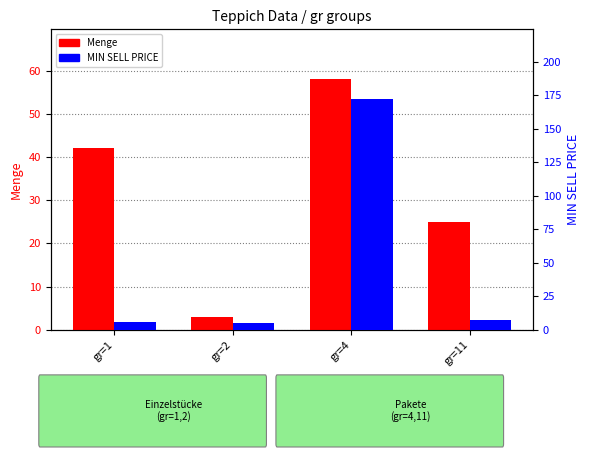

What is the minimum value shown in the chart?

3.0